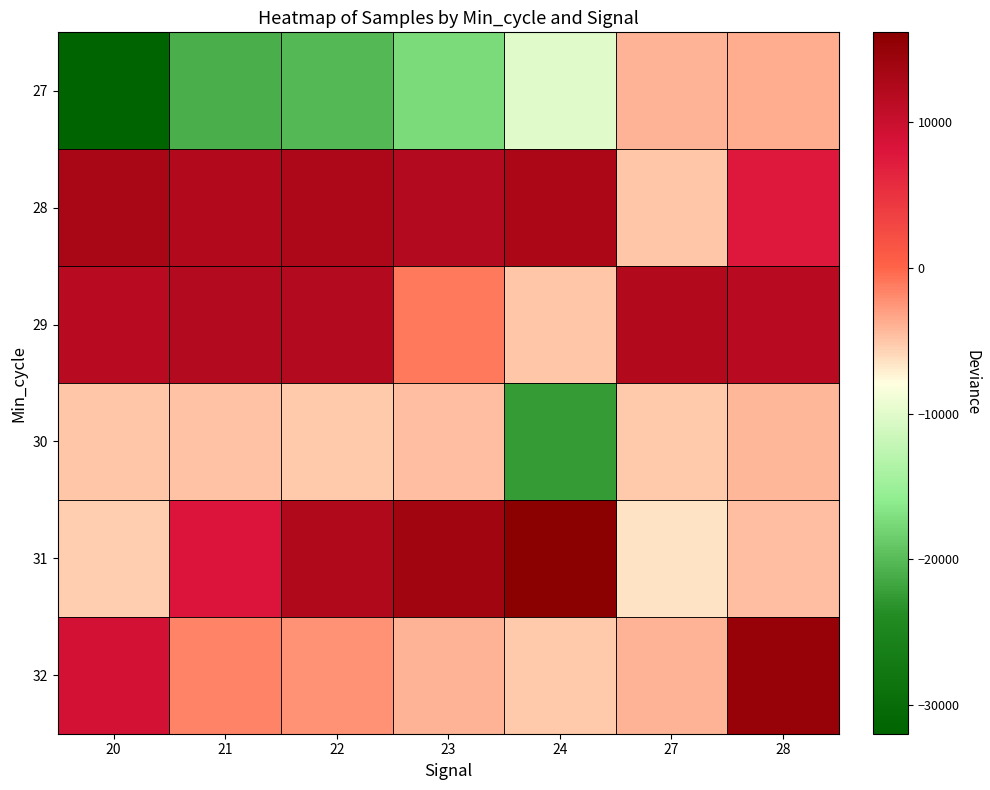

Reading left to right, list all the values displayed in this chart.

27: 20=-31962.9	21=-20970.9	22=-20171.9	23=-17423.9	24=-10094.9	27=-4001.9	28=-3683.9
28: 20=13078.1	21=12137.1	22=12693.1	23=11962.1	24=12966.1	27=-5049.9	28=7544.1
29: 20=11585.1	21=12025.1	22=11987.1	23=-998.9	24=-4977.9	27=12076.1	28=11504.1
30: 20=-5004.9	21=-4736.9	22=-5076.9	23=-4669.9	24=-22457.9	27=-5071.9	28=-4252.9
31: 20=-5359.9	21=8031.1	22=12311.1	23=13884.1	24=16187.1	27=-6407.9	28=-4641.9
32: 20=8929.1	21=-1518.9	22=-2319.9	23=-4001.9	24=-5071.9	27=-3942.9	28=14974.1